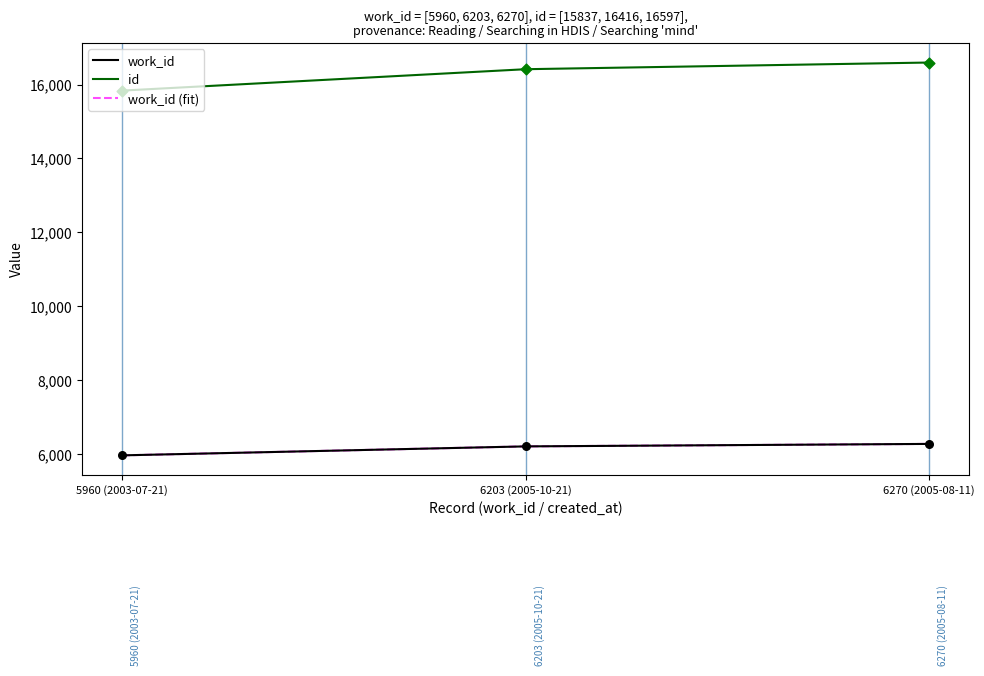

Is the value of id at 6270 (2005-08-11) greater than the value of work_id (fit) at 6203 (2005-10-21)?

Yes